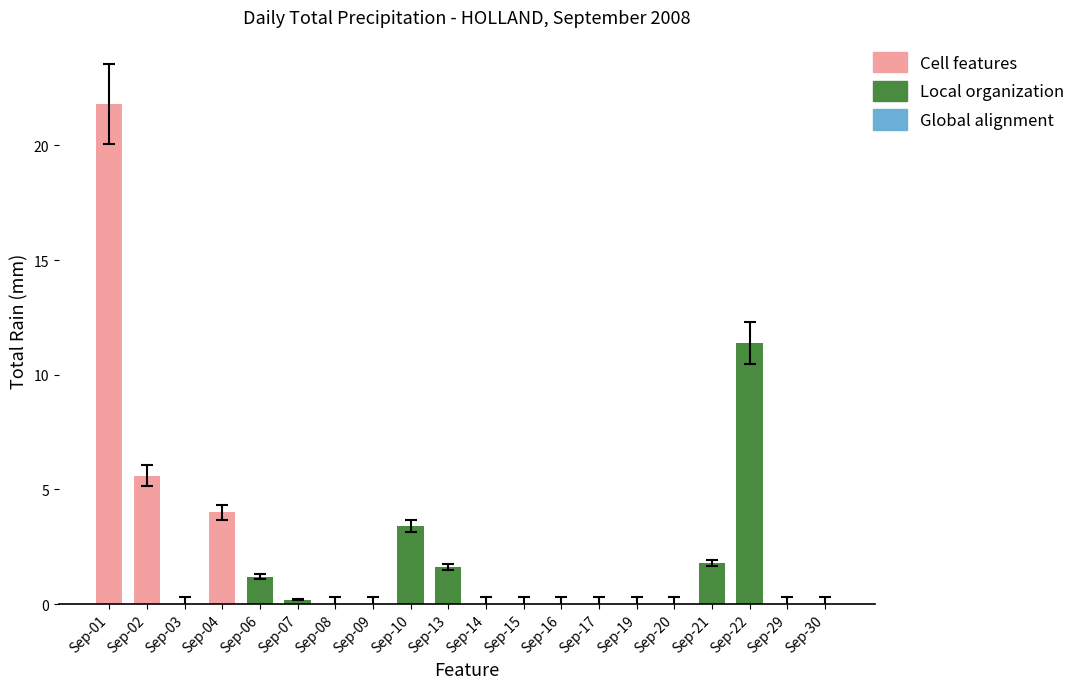

The value at Sep-22 is 17.1. True or false?

False